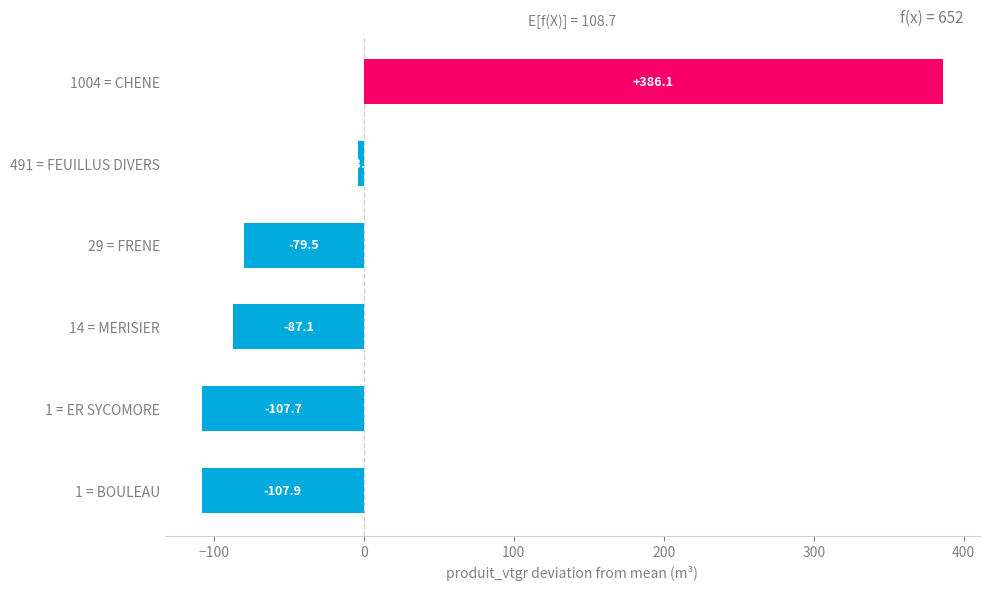

Reading bottom to top, list all the values displayed in this chart.

-107.9	-107.7	-87.1	-79.5	-3.9	386.1